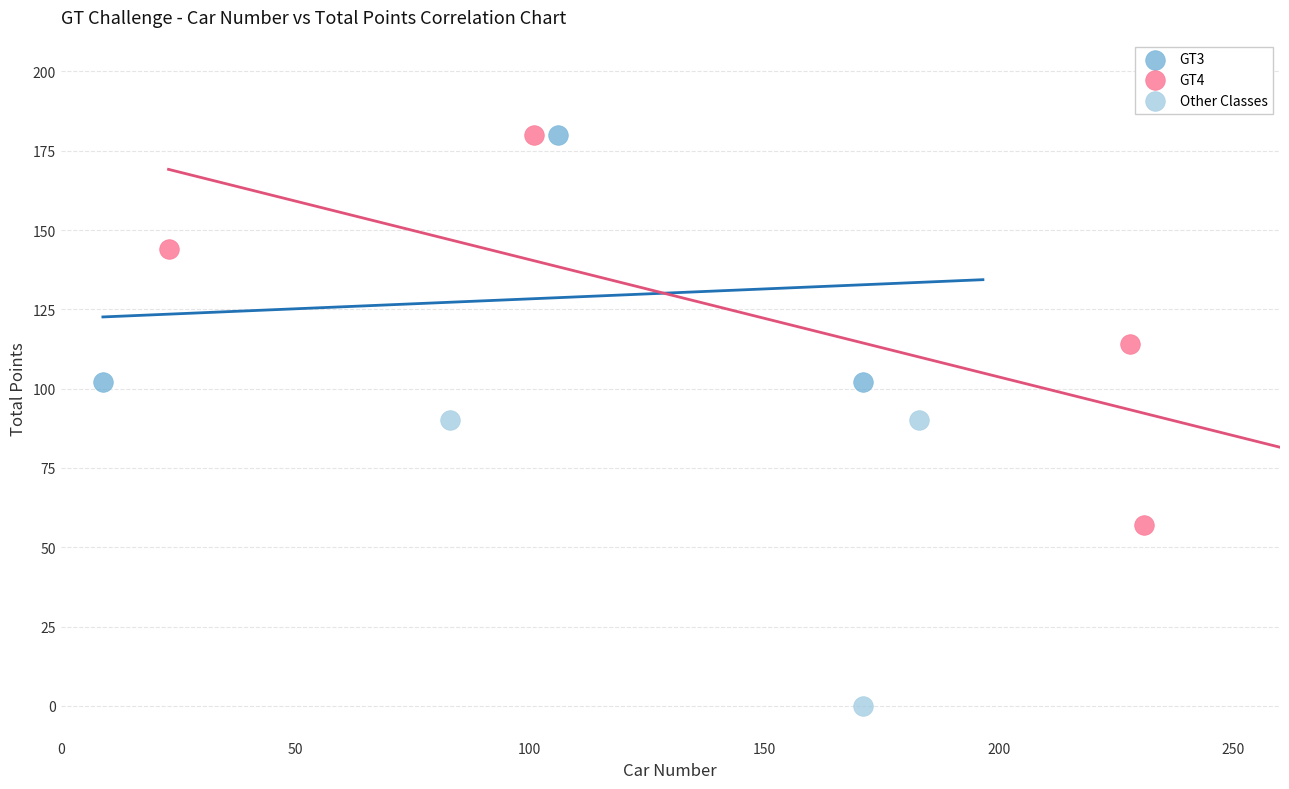

What are all the series names shown in the legend?

GT3, GT4, Other Classes